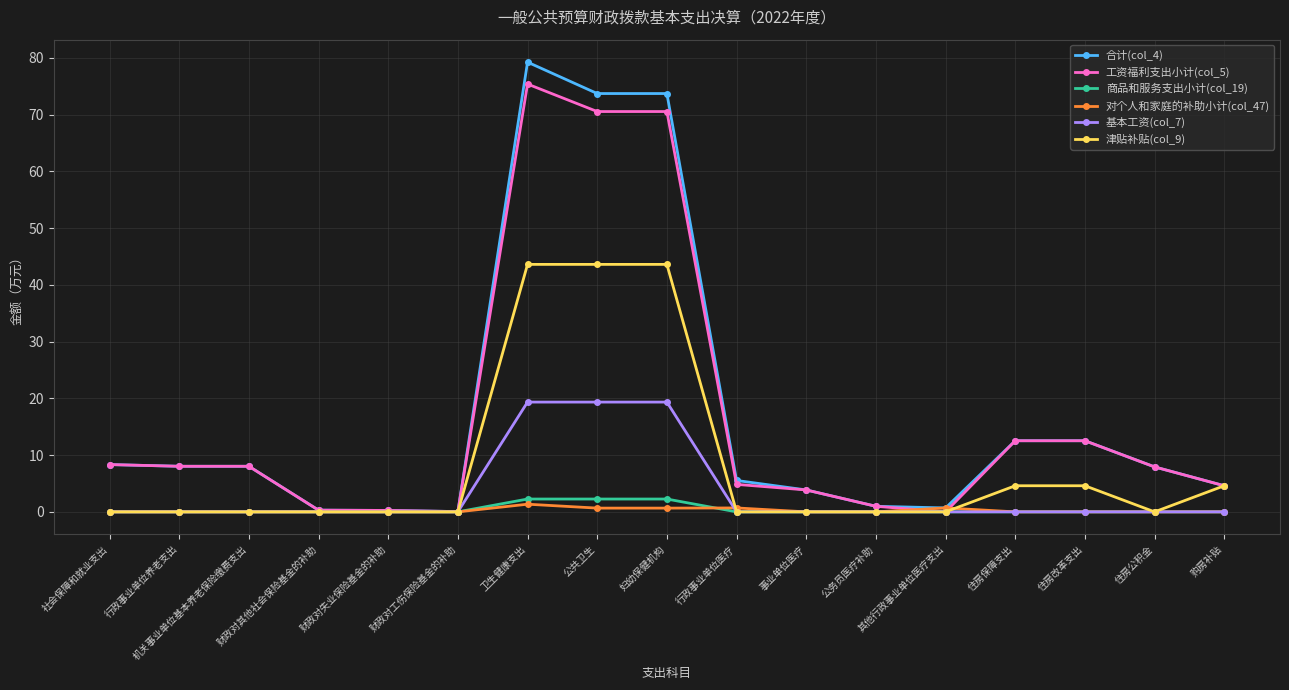

List the series in order of their peak value, lowest first.

对个人和家庭的补助小计(col_47), 商品和服务支出小计(col_19), 基本工资(col_7), 津贴补贴(col_9), 工资福利支出小计(col_5), 合计(col_4)